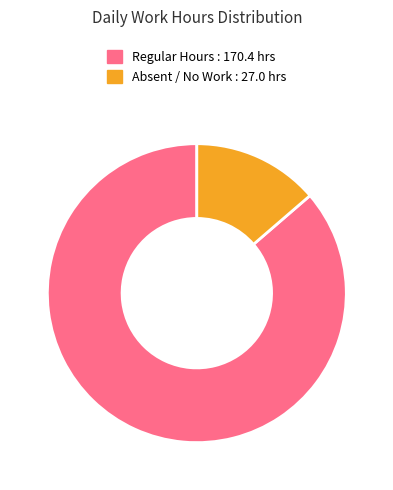

How many slices are in this pie chart?

2